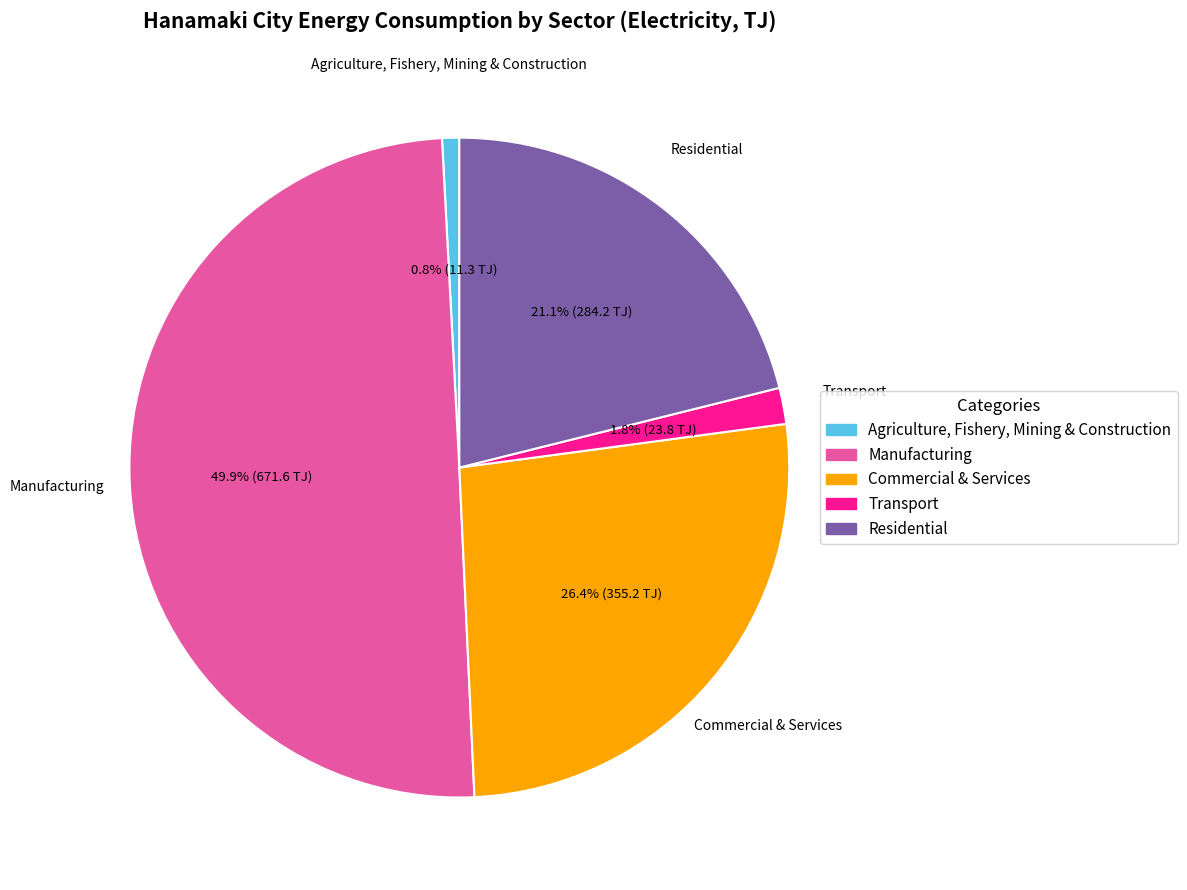

To the nearest percent, what percentage of the pie is Commercial & Services?

26%